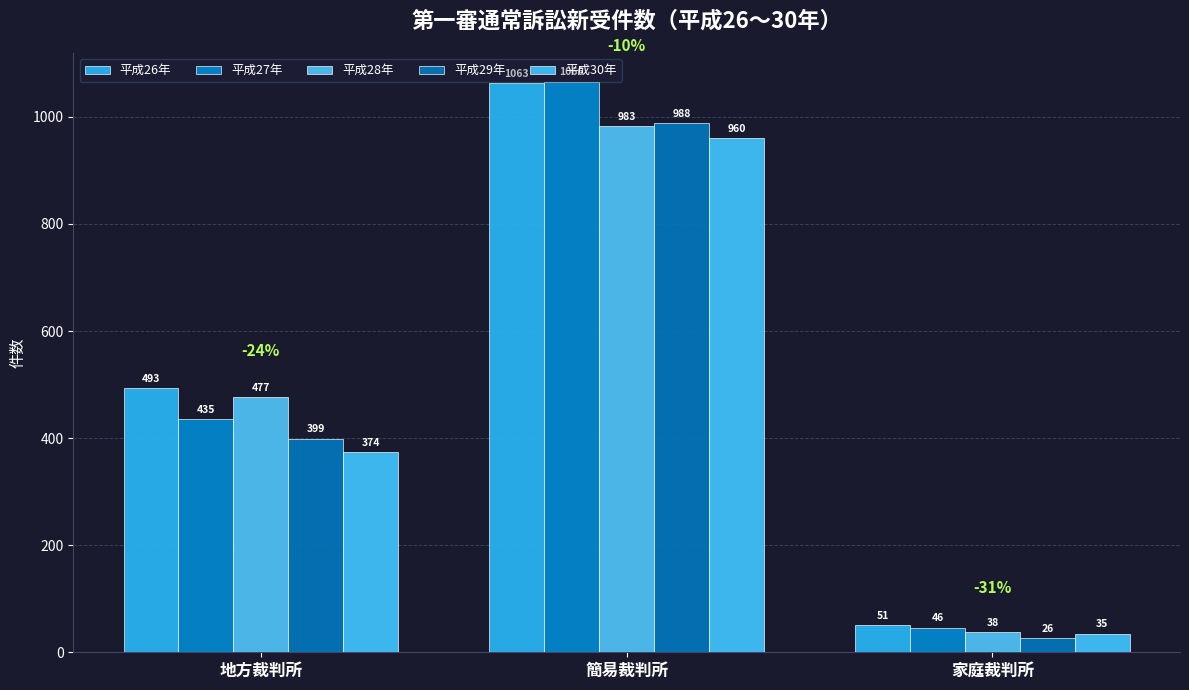

Which series has the largest total across all categories?

平成26年